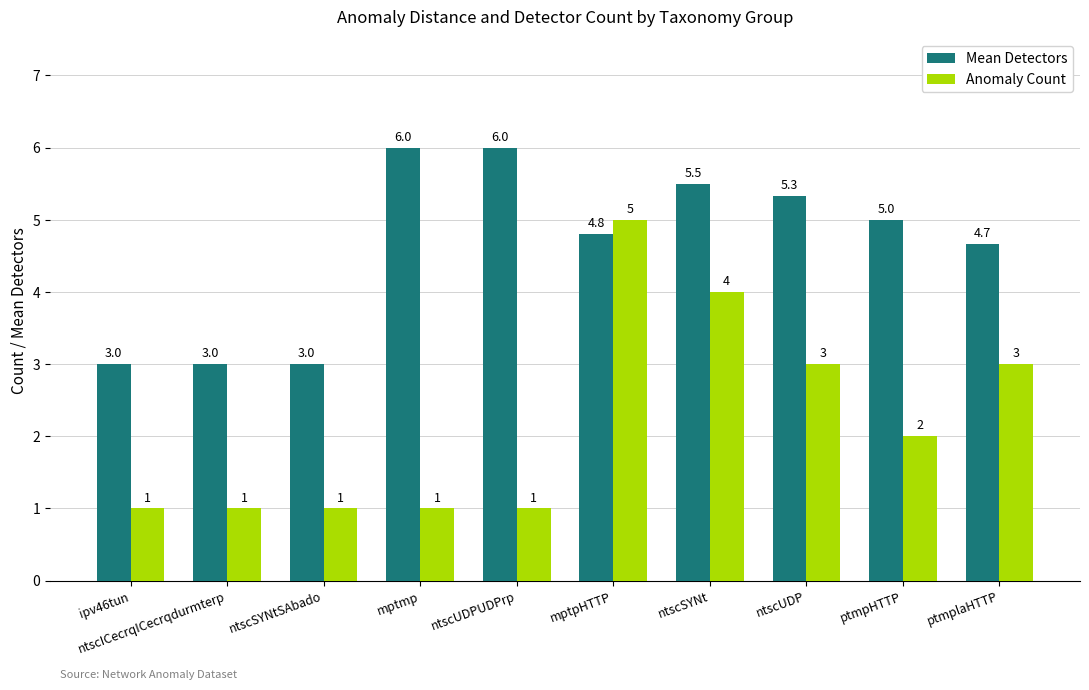

What is the spread (max minus min) of values at ipv46tun?

2.0